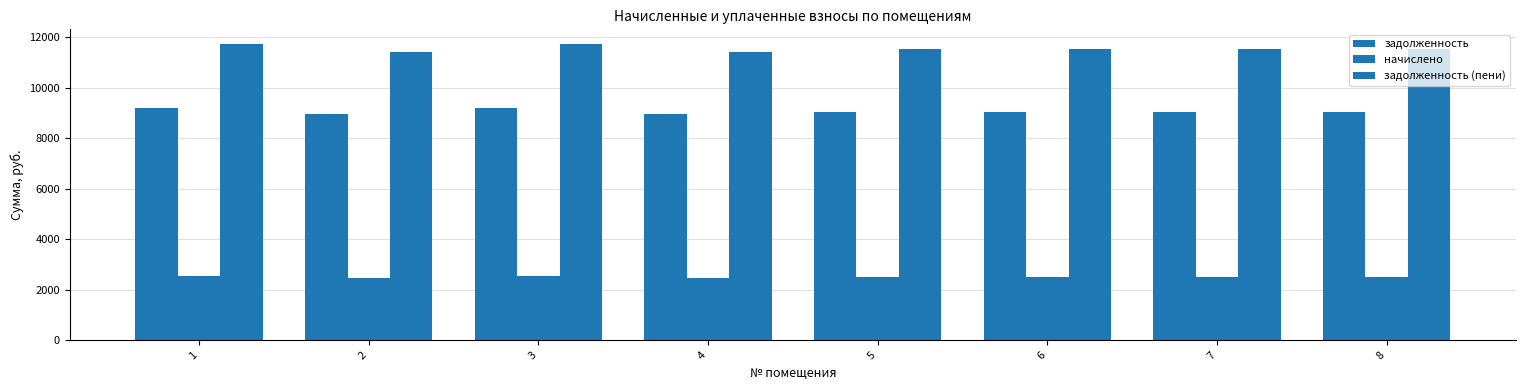

At which label is начислено closest to 2500?

6